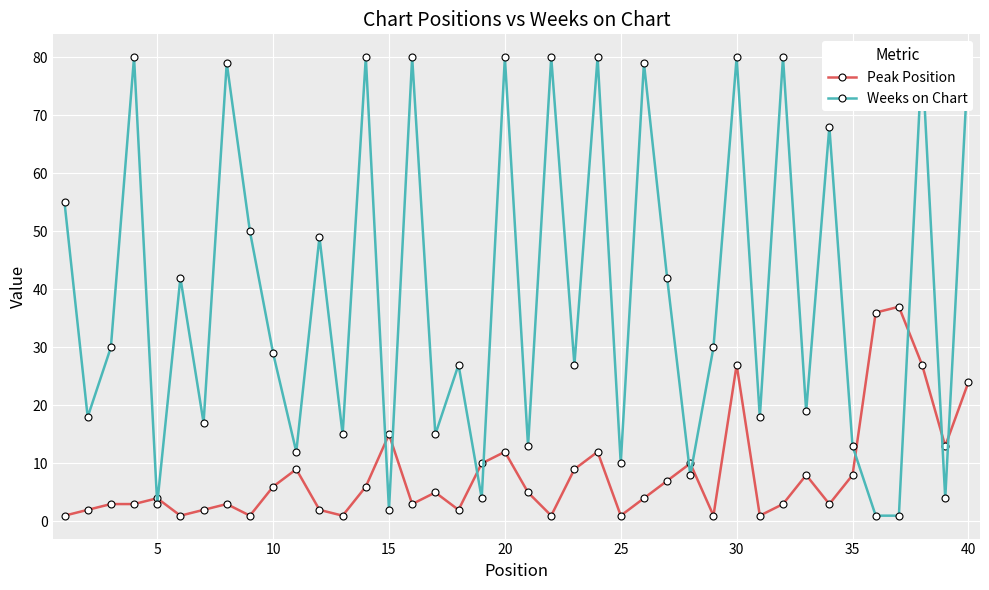

Reading left to right, transcribe all the data shown in this chart.

Peak Position: 1	2	3	3	4	1	2	3	1	6	9	2	1	6	15	3	5	2	10	12	5	1	9	12	1	4	7	10	1	27	1	3	8	3	8	36	37	27	13	24
Weeks on Chart: 55	18	30	80	3	42	17	79	50	29	12	49	15	80	2	80	15	27	4	80	13	80	27	80	10	79	42	8	30	80	18	80	19	68	13	1	1	80	4	80